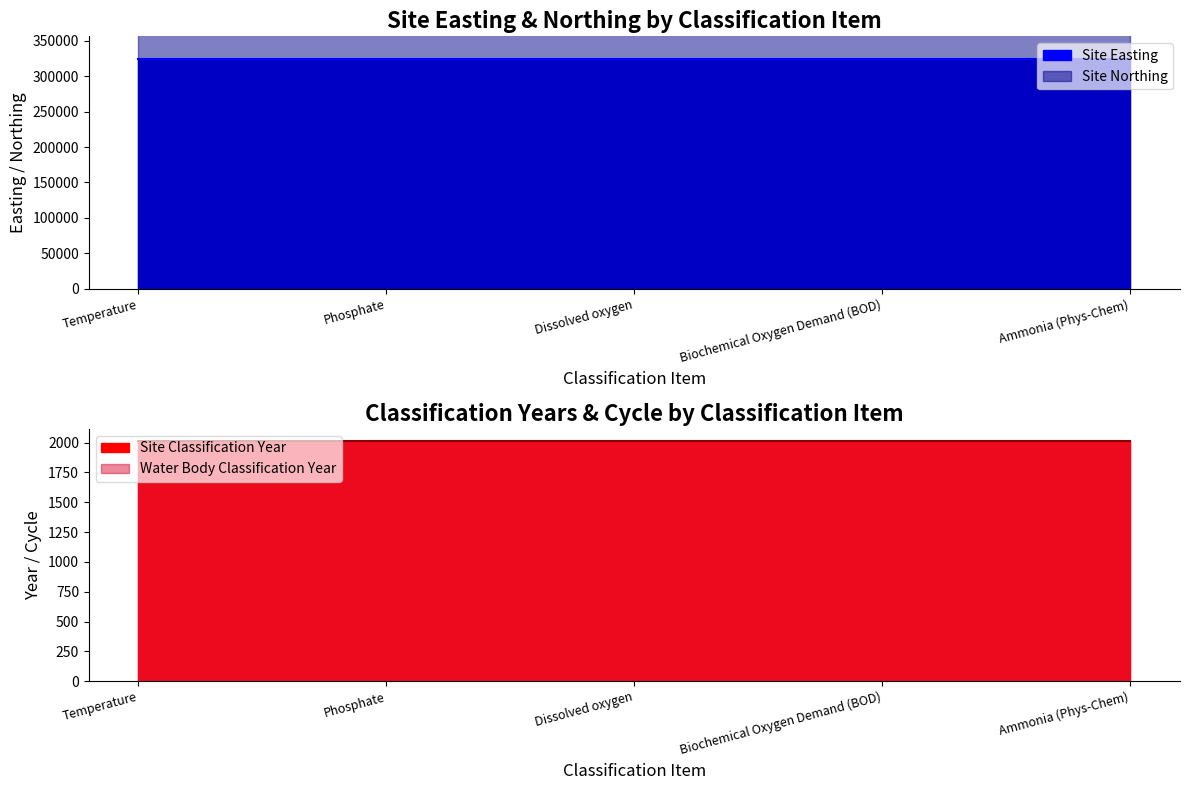

Rank the categories by Water Body Classification Year value from lowest to highest.

Temperature, Phosphate, Dissolved oxygen, Biochemical Oxygen Demand (BOD), Ammonia (Phys-Chem)